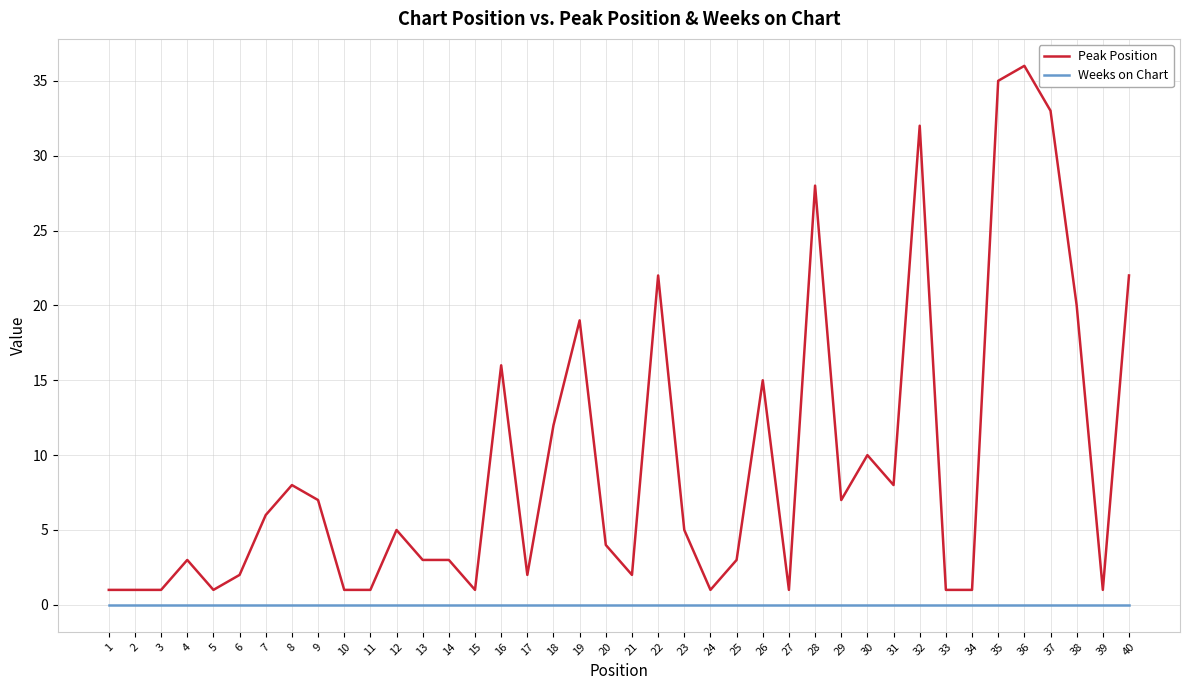

How many lines are shown in the chart?

2